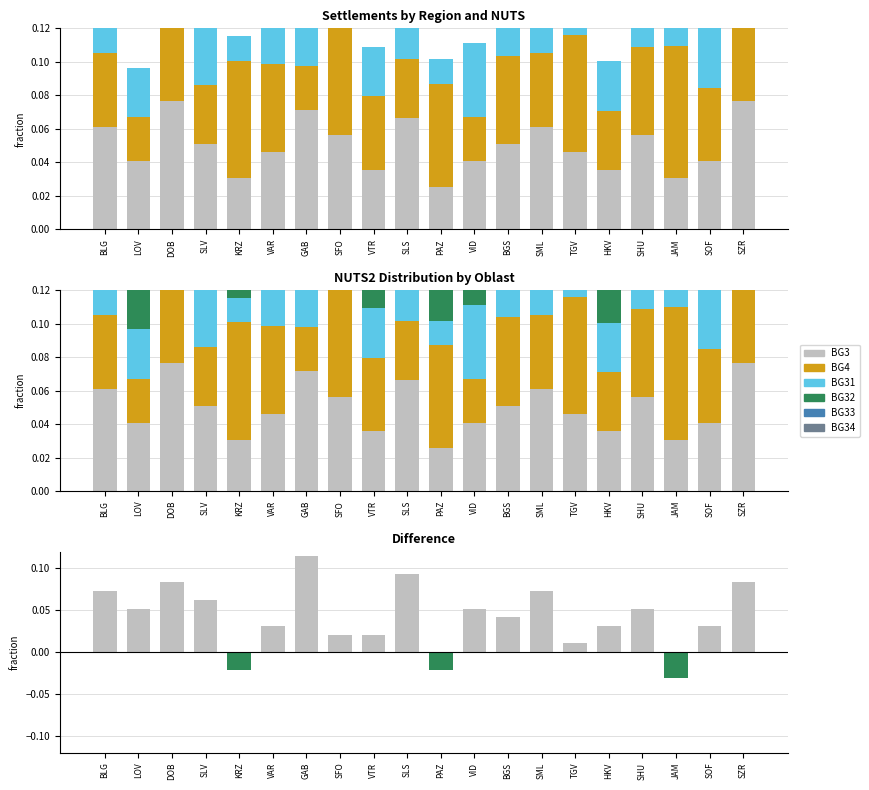

How many bars are there in each group?

6